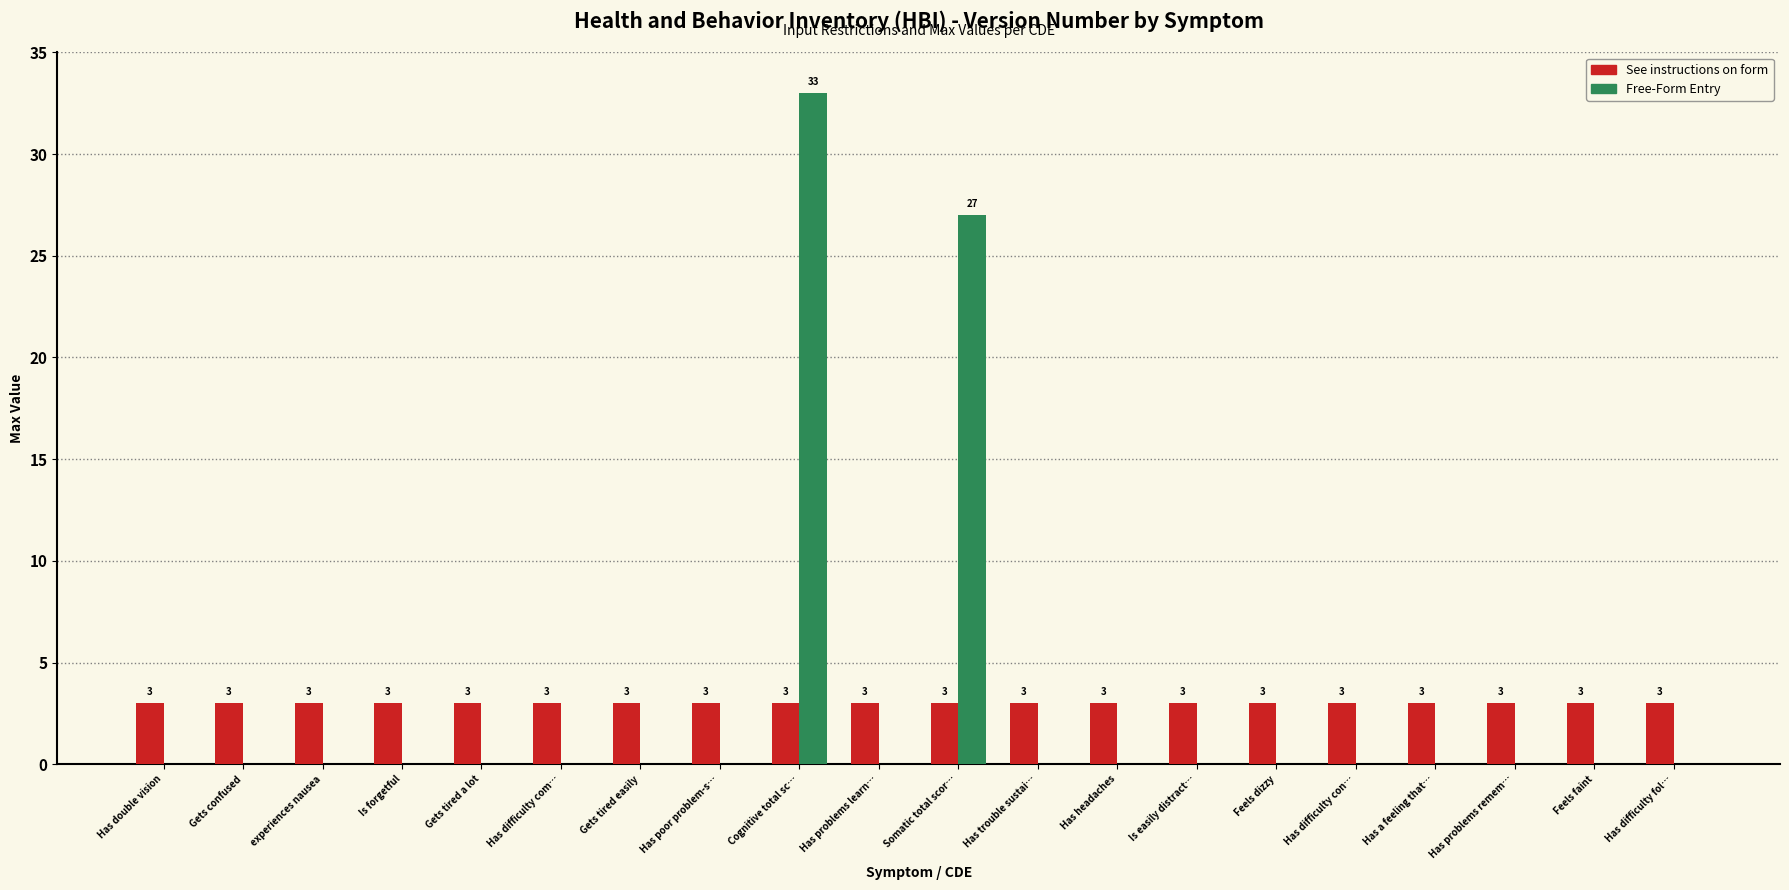

Reading left to right, transcribe all the data shown in this chart.

See instructions on form: Has double vision=3	Gets confused=3	experiences nausea=3	Is forgetful=3	Gets tired a lot=3	Has difficulty com…=3	Gets tired easily=3	Has poor problem-s…=3	Cognitive total sc…=3	Has problems learn…=3	Somatic total scor…=3	Has trouble sustai…=3	Has headaches=3	Is easily distract…=3	Feels dizzy=3	Has difficulty con…=3	Has a feeling that…=3	Has problems remem…=3	Feels faint=3	Has difficulty fol…=3
Free-Form Entry: Has double vision=0	Gets confused=0	experiences nausea=0	Is forgetful=0	Gets tired a lot=0	Has difficulty com…=0	Gets tired easily=0	Has poor problem-s…=0	Cognitive total sc…=33	Has problems learn…=0	Somatic total scor…=27	Has trouble sustai…=0	Has headaches=0	Is easily distract…=0	Feels dizzy=0	Has difficulty con…=0	Has a feeling that…=0	Has problems remem…=0	Feels faint=0	Has difficulty fol…=0